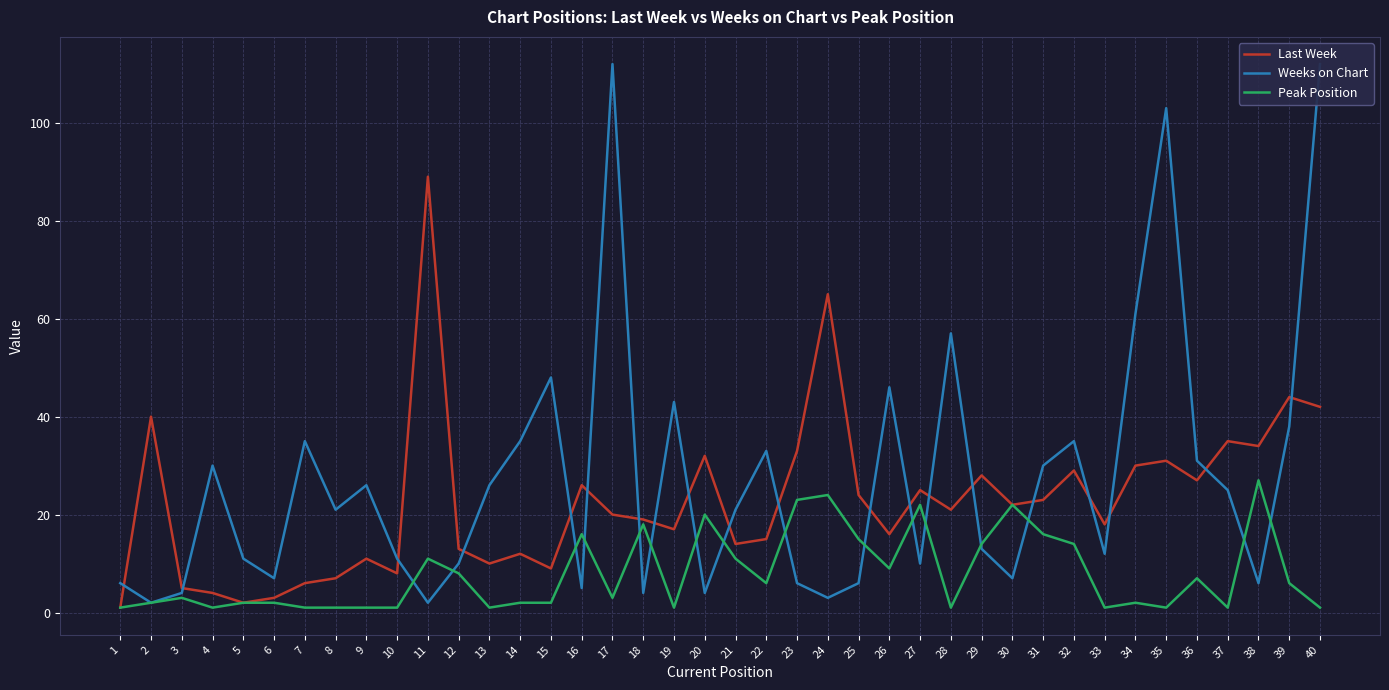

What is the value of the Peak Position point at the 5th from the left?

2